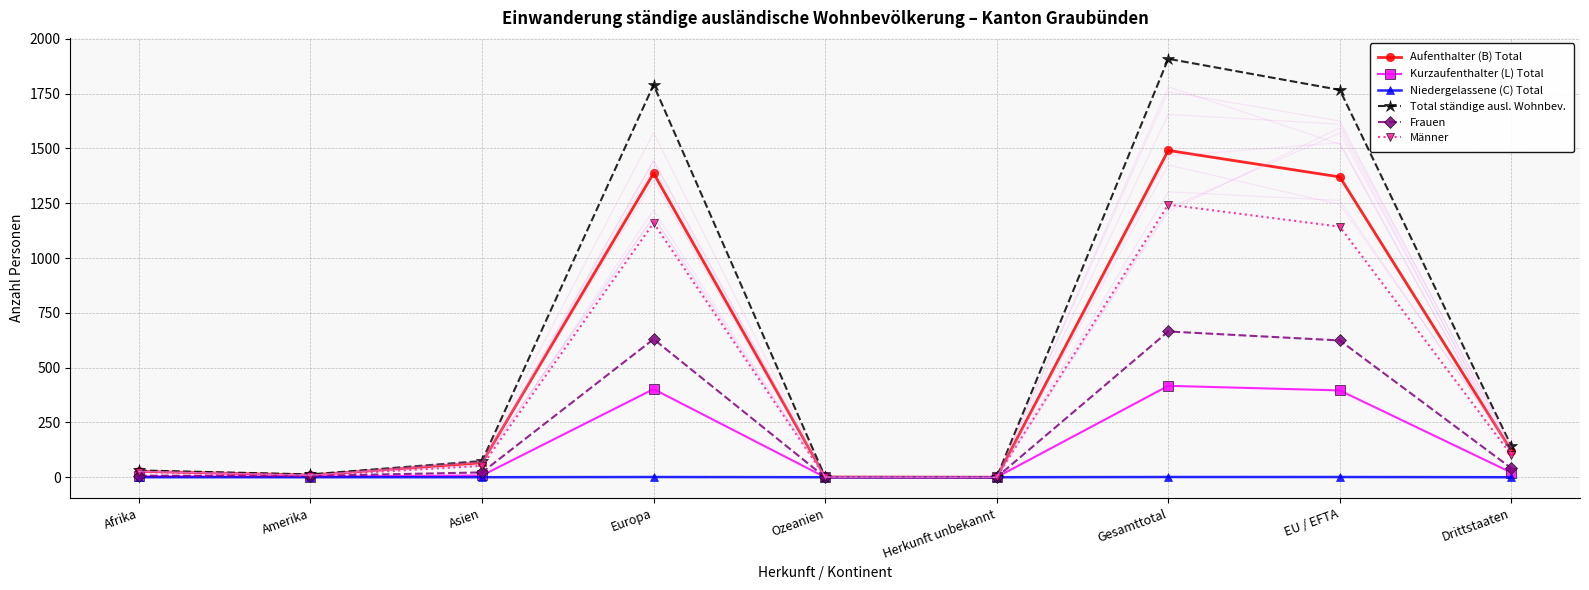

Reading right to left, transcribe all the data shown in this chart.

Aufenthalter (B) Total: Drittstaaten=121	EU / EFTA=1370	Gesamttotal=1491	Herkunft unbekannt=0	Ozeanien=1	Europa=1387	Asien=66	Amerika=10	Afrika=27
Kurzaufenthalter (L) Total: Drittstaaten=21	EU / EFTA=396	Gesamttotal=417	Herkunft unbekannt=0	Ozeanien=0	Europa=402	Asien=8	Amerika=3	Afrika=4
Niedergelassene (C) Total: Drittstaaten=0	EU / EFTA=1	Gesamttotal=1	Herkunft unbekannt=0	Ozeanien=0	Europa=1	Asien=0	Amerika=0	Afrika=0
Total ständige ausl. Wohnbev.: Drittstaaten=142	EU / EFTA=1767	Gesamttotal=1909	Herkunft unbekannt=0	Ozeanien=1	Europa=1790	Asien=74	Amerika=13	Afrika=31
Frauen: Drittstaaten=41	EU / EFTA=624	Gesamttotal=665	Herkunft unbekannt=0	Ozeanien=0	Europa=630	Asien=22	Amerika=6	Afrika=7
Männer: Drittstaaten=101	EU / EFTA=1143	Gesamttotal=1244	Herkunft unbekannt=0	Ozeanien=1	Europa=1160	Asien=52	Amerika=7	Afrika=24